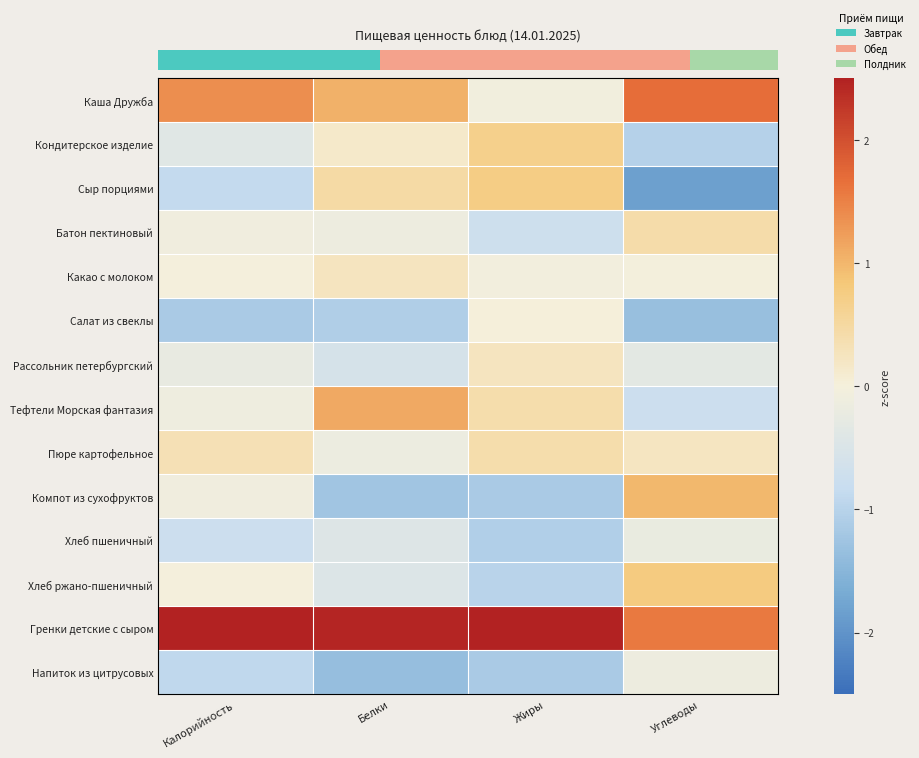

Reading right to left, list all the values displayed in this chart.

Каша Дружба: Углеводы=1.7	Жиры=-0.1	Белки=1.0	Калорийность=1.4
Кондитерское изделие: Углеводы=-1.0	Жиры=0.7	Белки=0.2	Калорийность=-0.4
Сыр порциями: Углеводы=-1.8	Жиры=0.7	Белки=0.5	Калорийность=-0.9
Батон пектиновый: Углеводы=0.4	Жиры=-0.7	Белки=-0.1	Калорийность=-0.1
Какао с молоком: Углеводы=-0.0	Жиры=-0.0	Белки=0.2	Калорийность=-0.0
Салат из свеклы: Углеводы=-1.3	Жиры=0.0	Белки=-1.1	Калорийность=-1.1
Рассольник петербургский: Углеводы=-0.3	Жиры=0.2	Белки=-0.6	Калорийность=-0.2
Тефтели Морская фантазия: Углеводы=-0.8	Жиры=0.4	Белки=1.1	Калорийность=-0.1
Пюре картофельное: Углеводы=0.2	Жиры=0.4	Белки=-0.2	Калорийность=0.3
Компот из сухофруктов: Углеводы=1.0	Жиры=-1.1	Белки=-1.2	Калорийность=-0.1
Хлеб пшеничный: Углеводы=-0.2	Жиры=-1.1	Белки=-0.4	Калорийность=-0.7
Хлеб ржано-пшеничный: Углеводы=0.8	Жиры=-1.0	Белки=-0.5	Калорийность=-0.0
Гренки детские с сыром: Углеводы=1.6	Жиры=2.7	Белки=2.5	Калорийность=2.9
Напиток из цитрусовых: Углеводы=-0.1	Жиры=-1.1	Белки=-1.4	Калорийность=-0.9